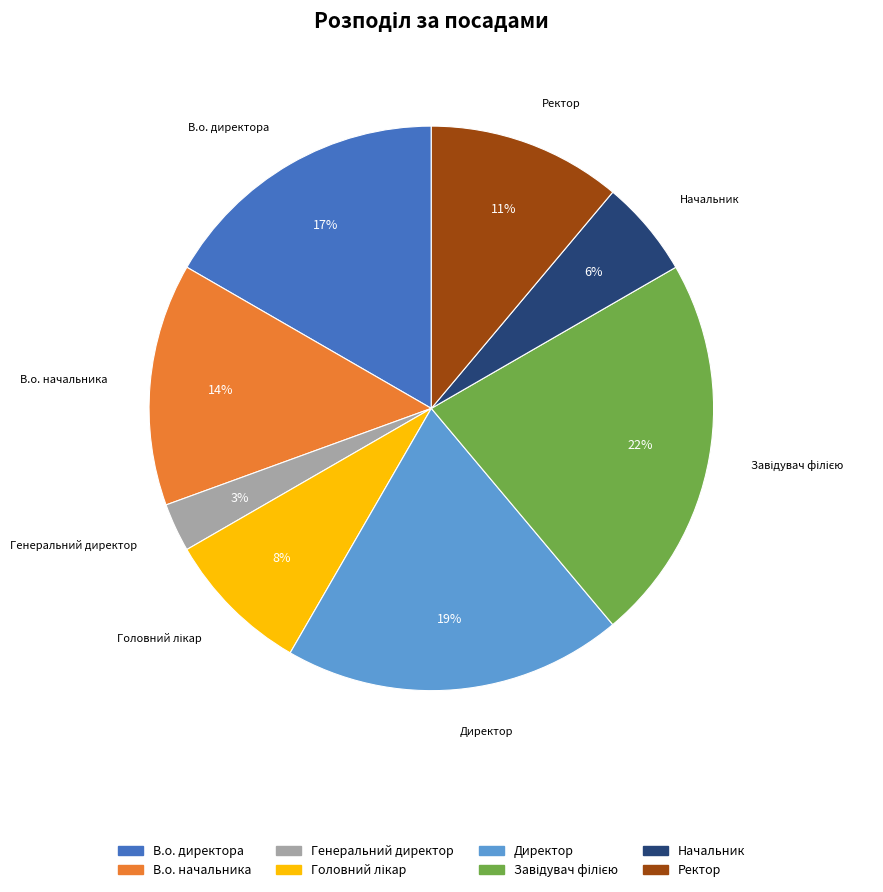

What percentage is the Начальник slice, to the nearest percent?

6%